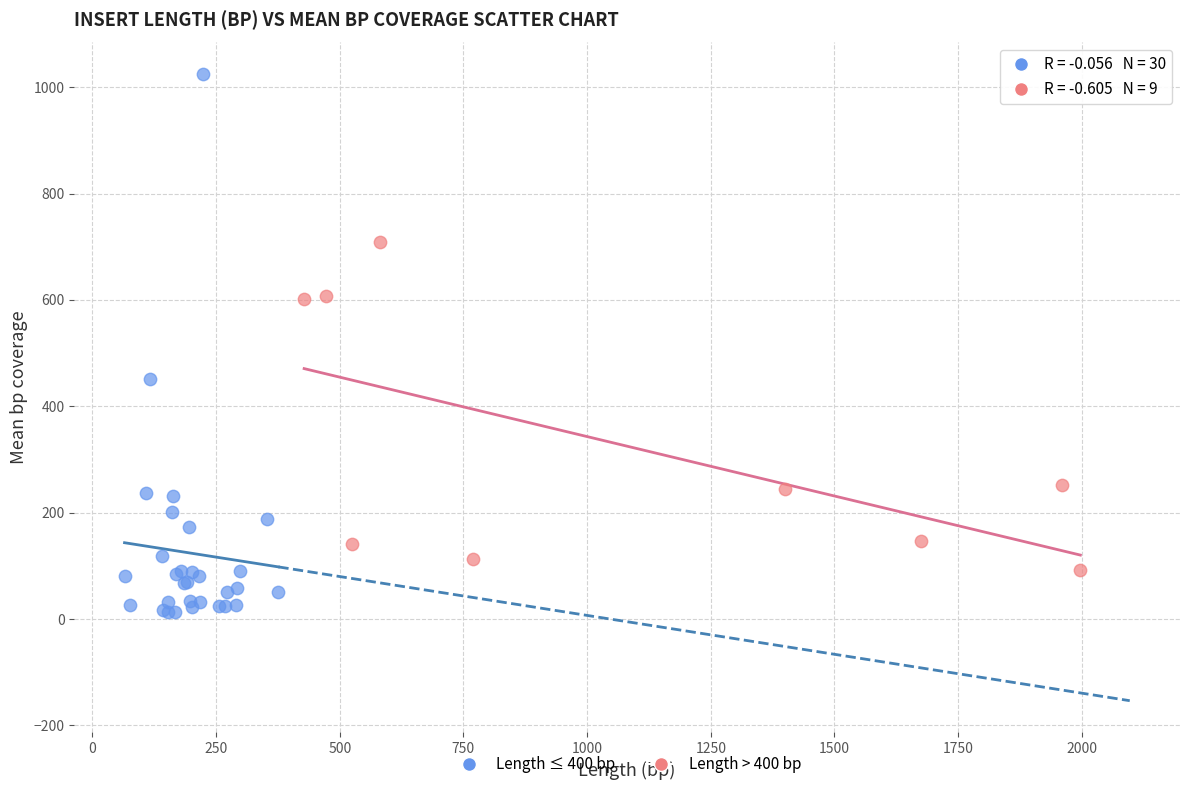

Which series reaches the maximum Y coordinate?

Length ≤ 400 bp